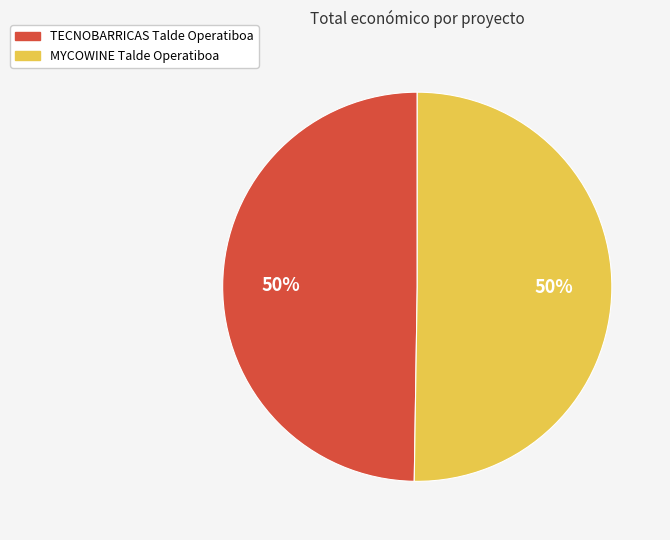

Combined, do MYCOWINE Talde Operatiboa and TECNOBARRICAS Talde Operatiboa account for over 50%?

Yes